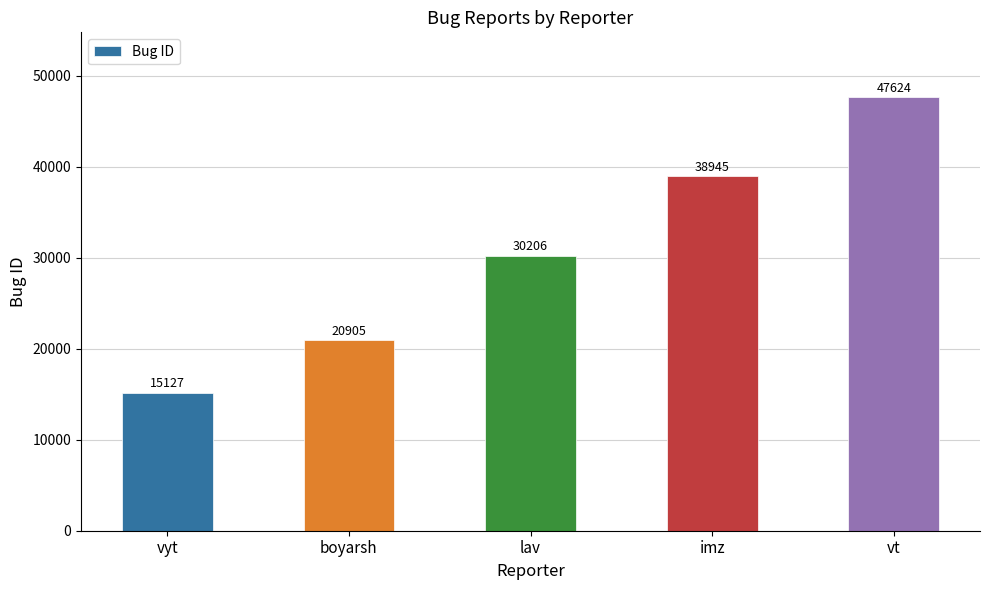

How many bars are there in total?

5